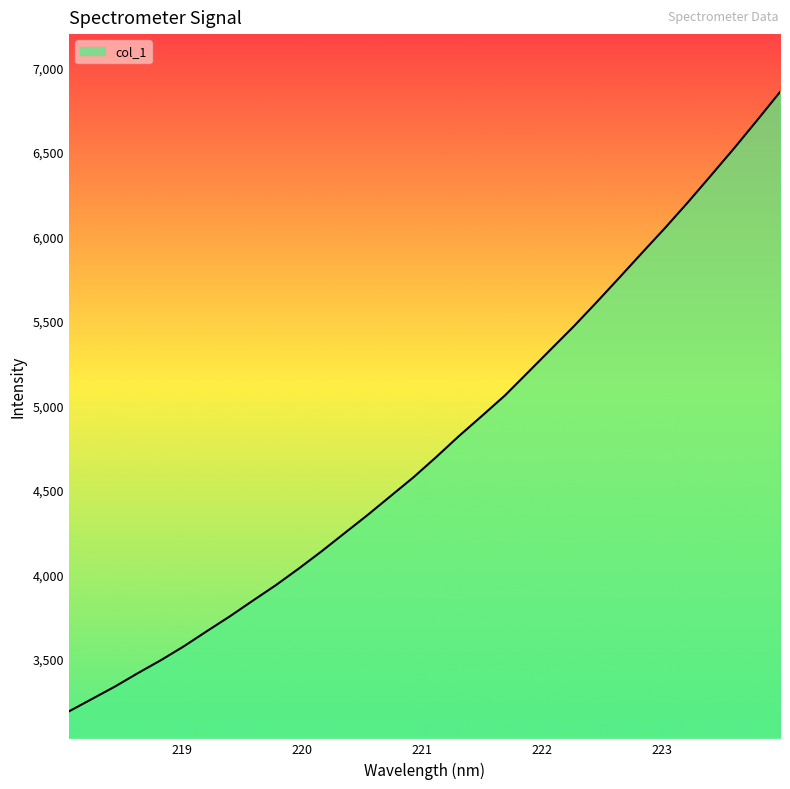

How many lines are shown in the chart?

1